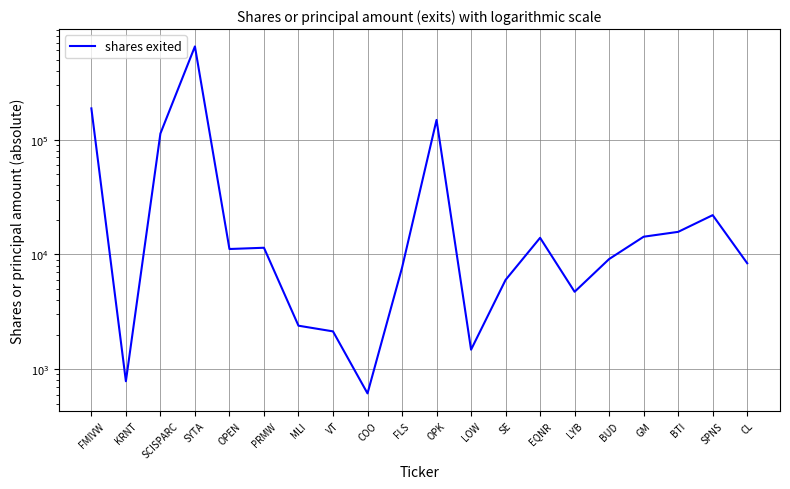

What is the difference between the maximum and second lowest values?

649215